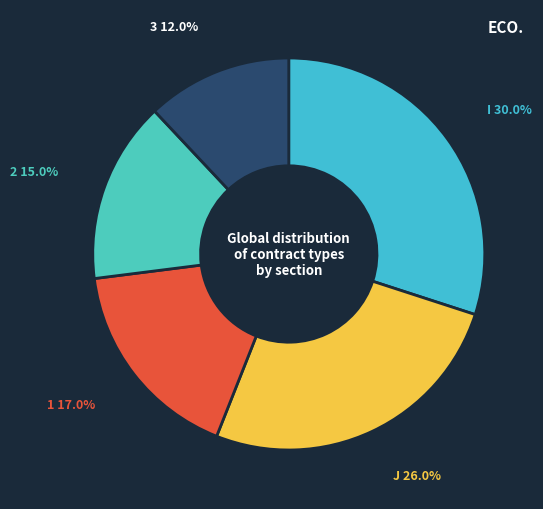

How many slices are in this pie chart?

5